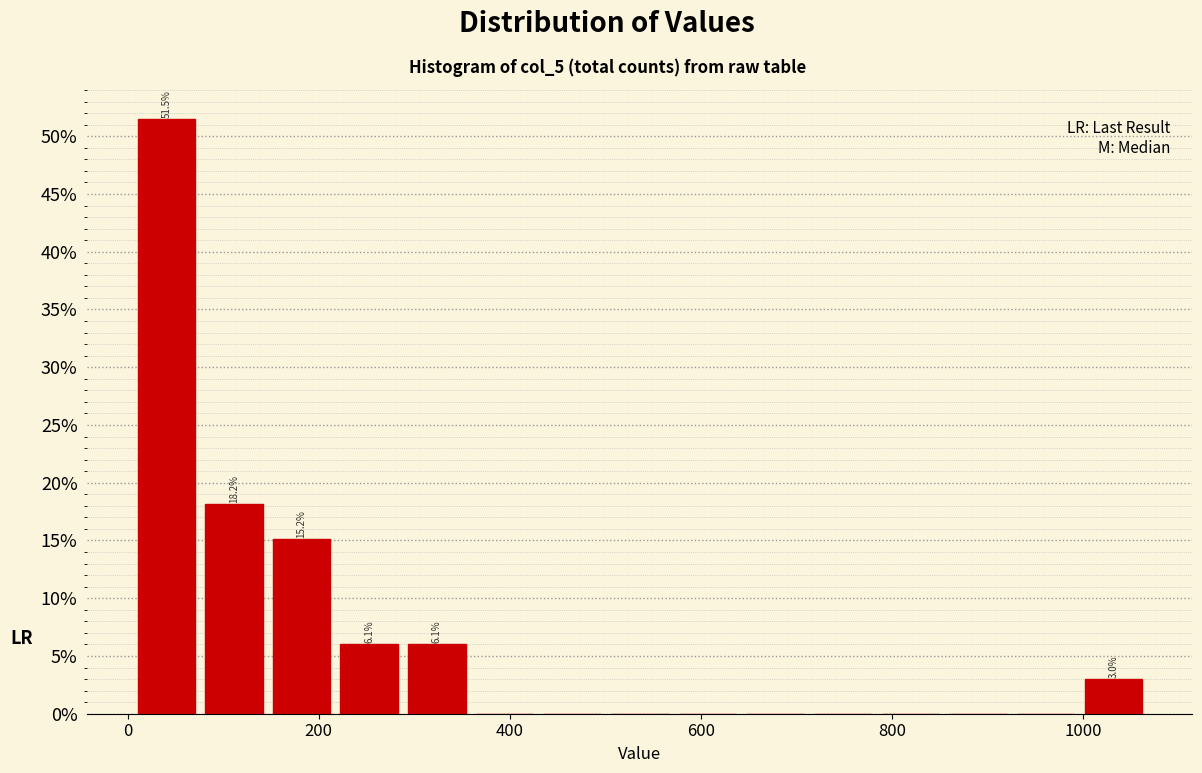

Around what value on the x-axis is the tallest bar? Give the approximate position of its centre, as read against the axis.

40